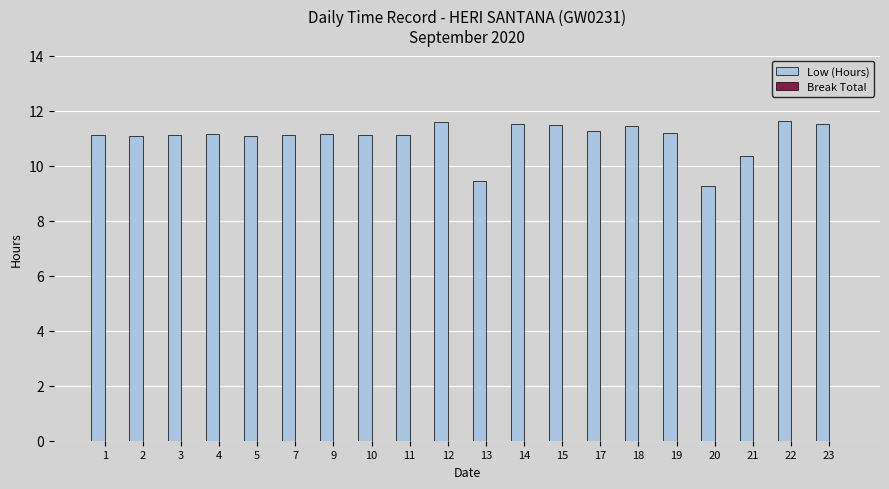

Are the bars horizontal?

No